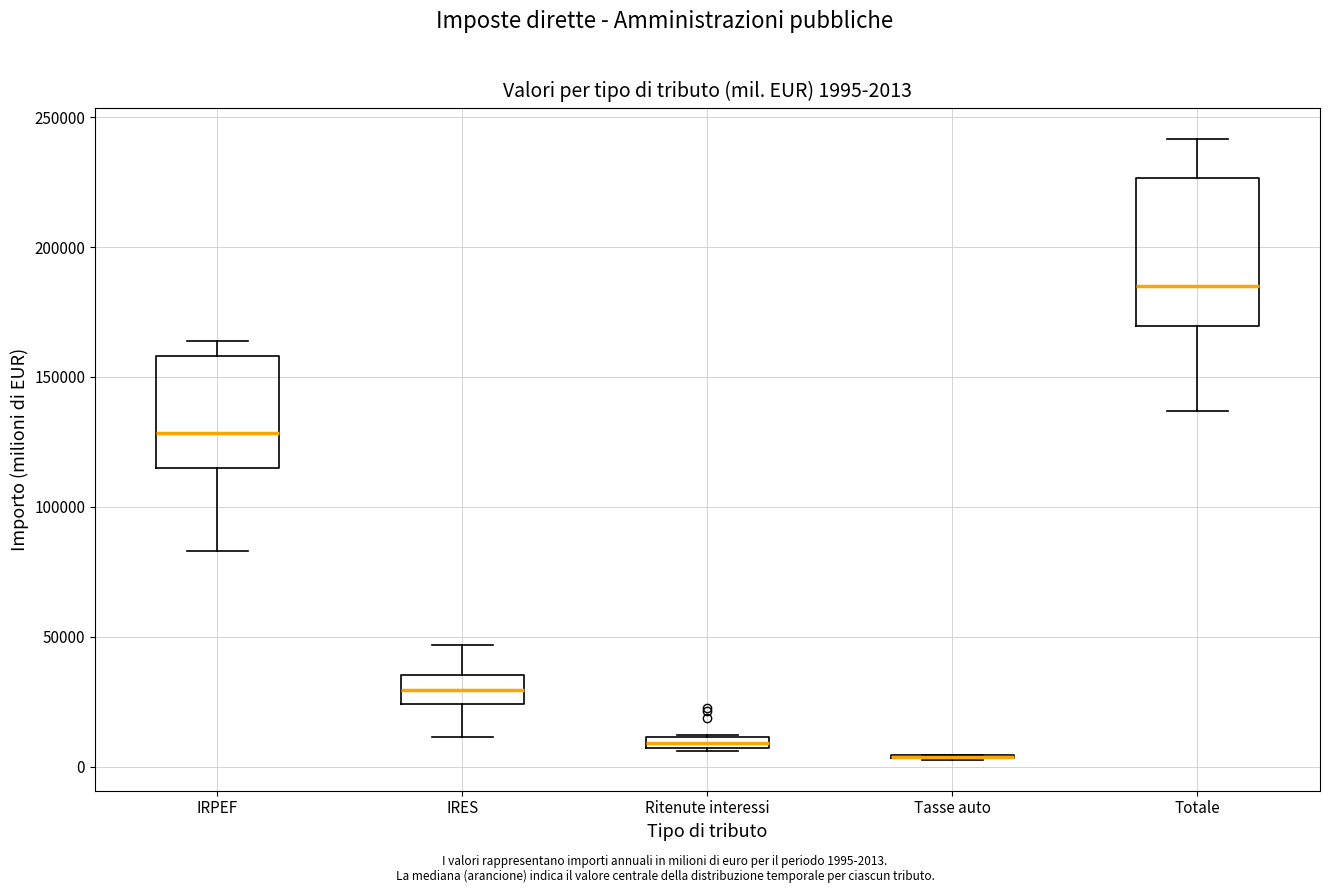

Comparing the boxes themselves (not the whiskers), which one is the tallest?

Totale